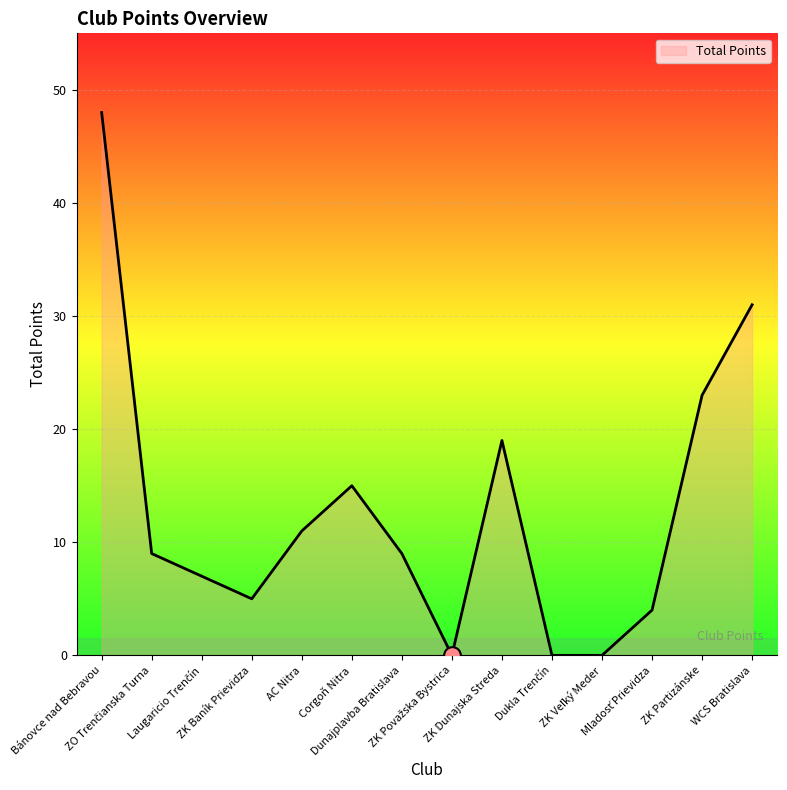

What is the maximum value shown in the chart?

48